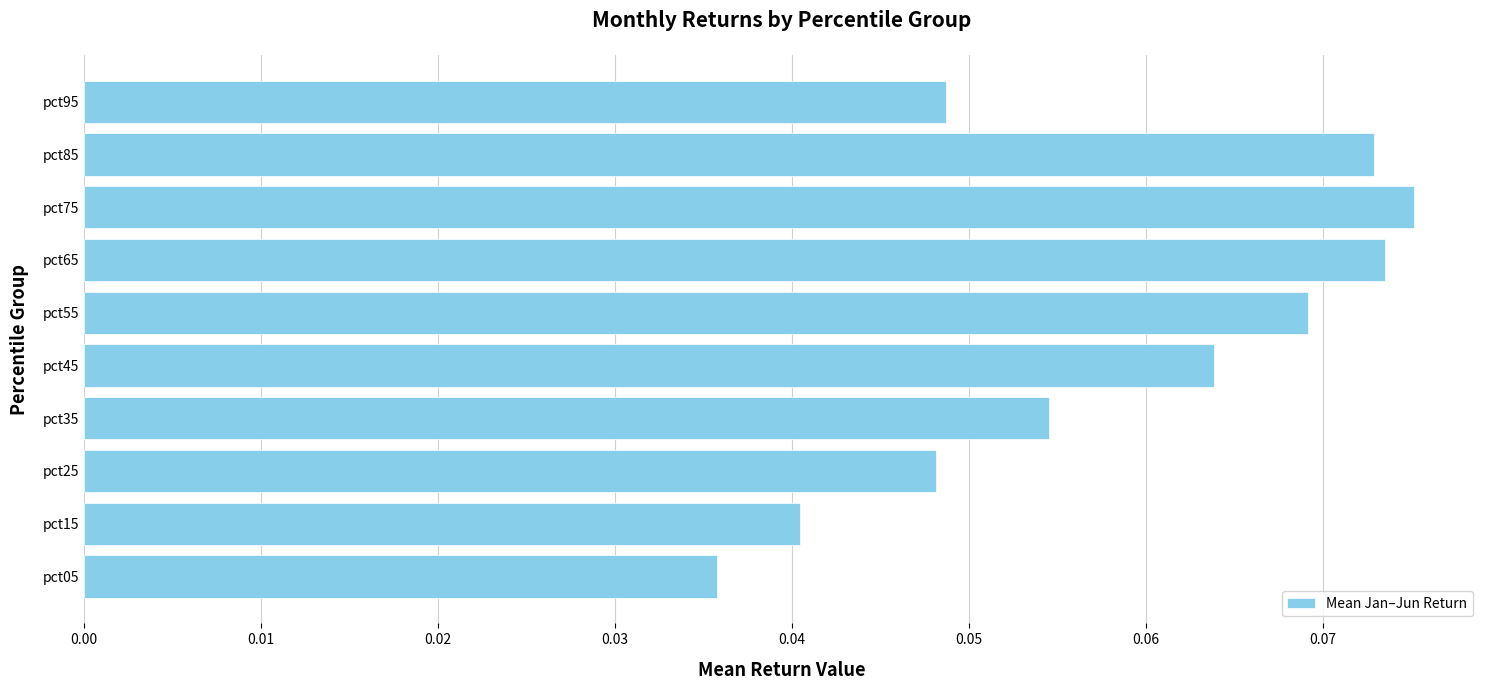

True or false: the data shows 0.1 at pct05.

False